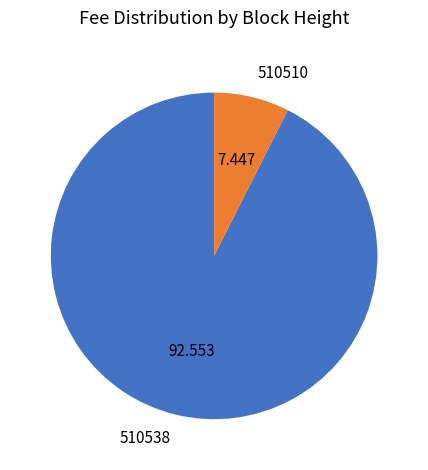

Is there a majority slice in this chart?

Yes